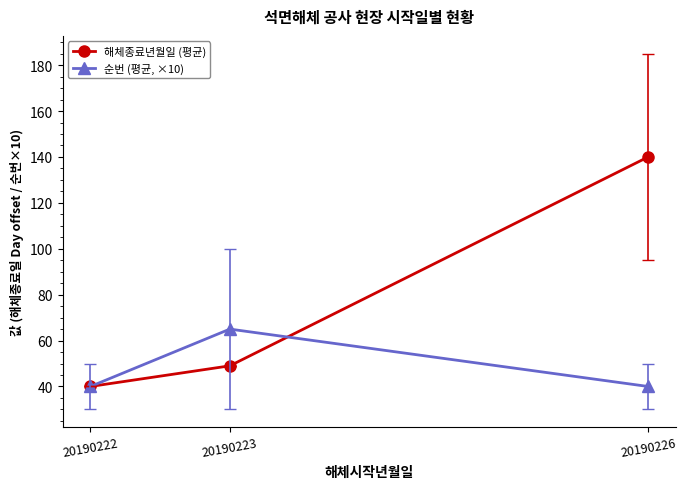

Which category has the highest value in the 순번 (평균, ×10) series?

20190223